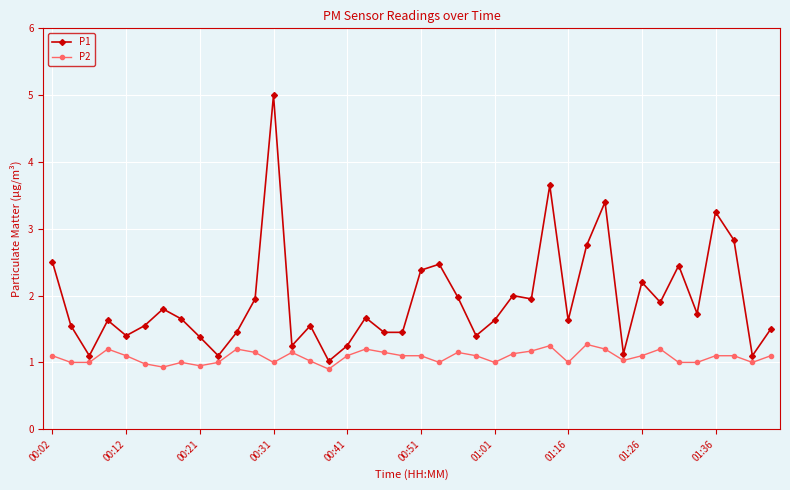

What is the sum of all P2 values?

43.2